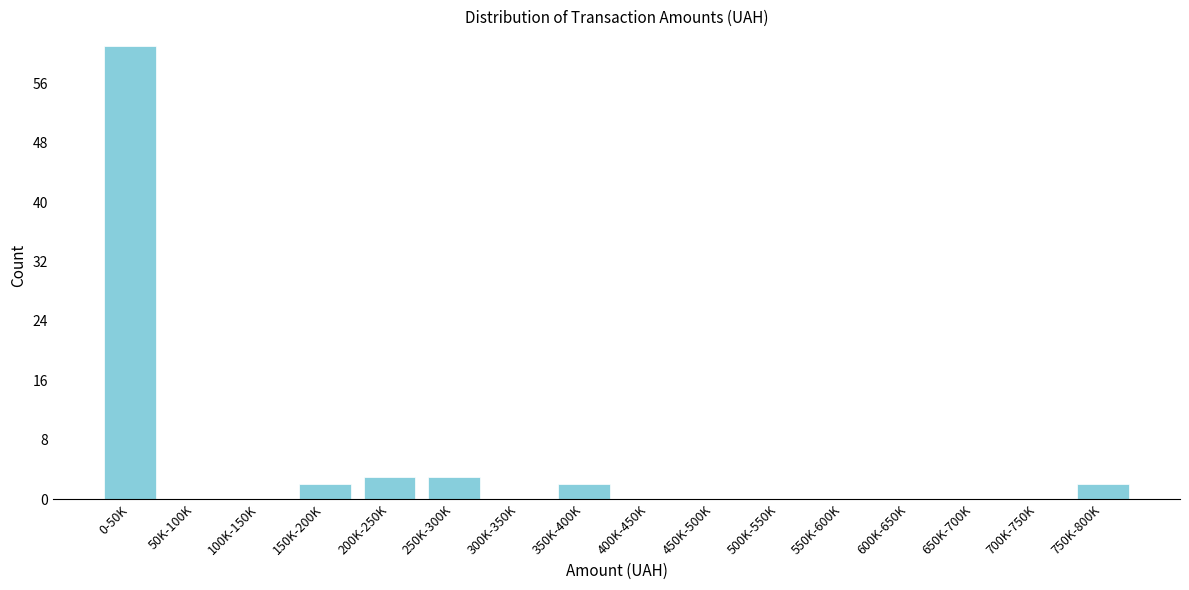

Reading left to right, extract all data points from this chart.

0-50K=61	50K-100K=0	100K-150K=0	150K-200K=2	200K-250K=3	250K-300K=3	300K-350K=0	350K-400K=2	400K-450K=0	450K-500K=0	500K-550K=0	550K-600K=0	600K-650K=0	650K-700K=0	700K-750K=0	750K-800K=2